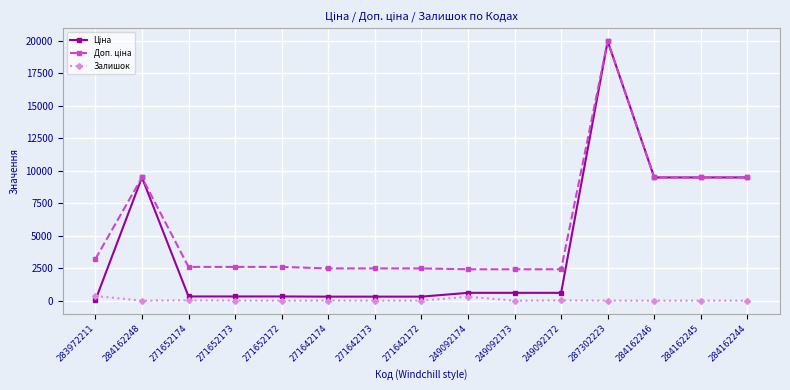

What is the spread (max minus min) of values at 249092173?

2414.8